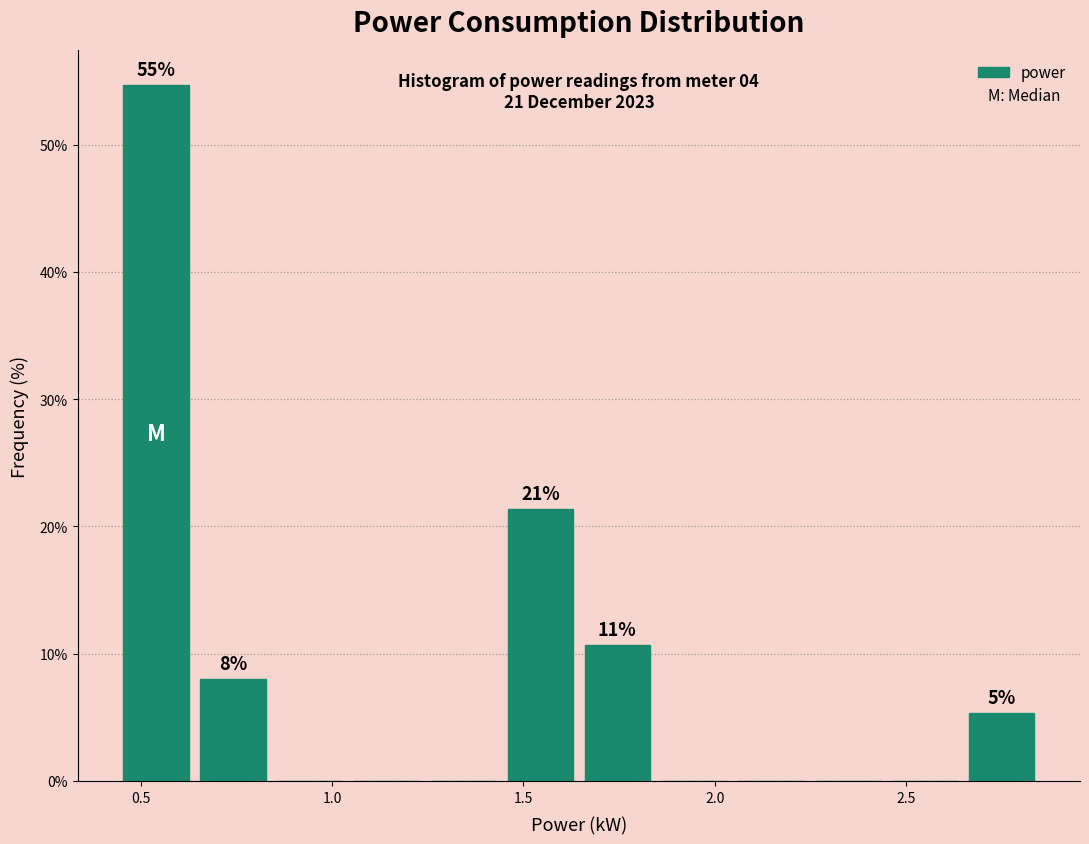

Which range on the x-axis has the tallest bar?

0.45 to 0.65